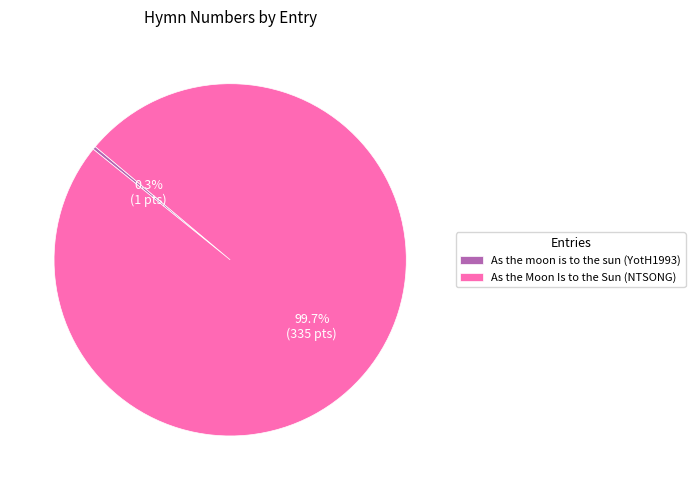

Approximately how many times larger is the value at As the Moon Is to the Sun (NTSONG) compared to As the moon is to the sun (YotH1993)?

335.0